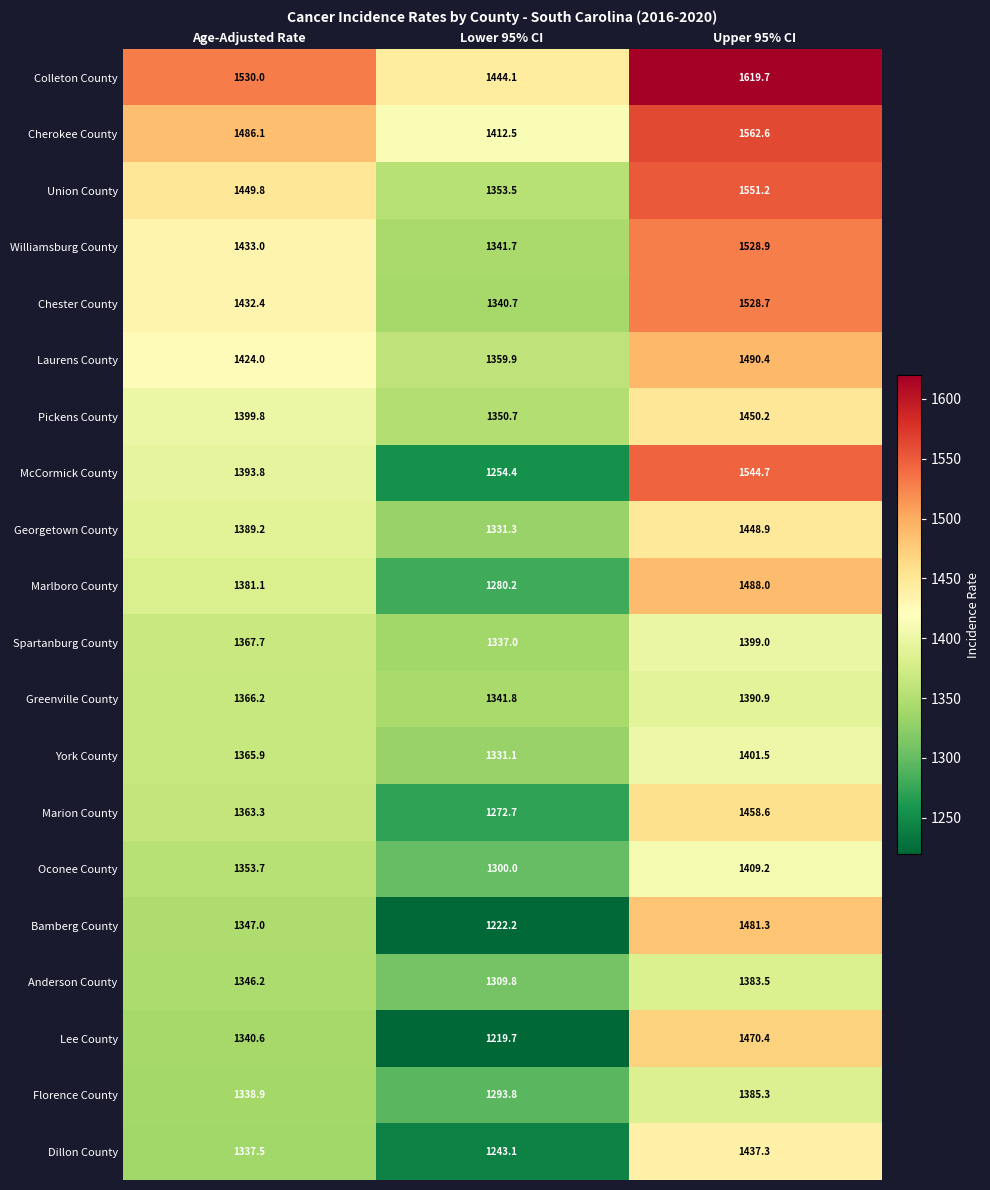

What is the difference between the highest and lowest values at Age-Adjusted Rate?

192.5